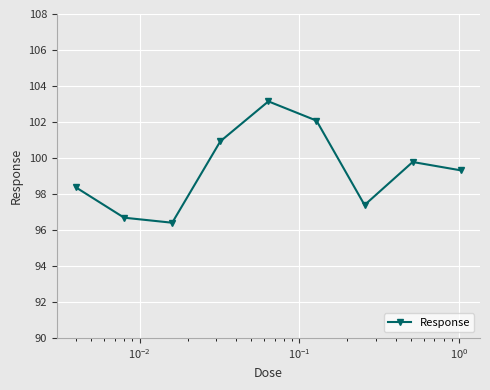

How many data points are above 99?

5